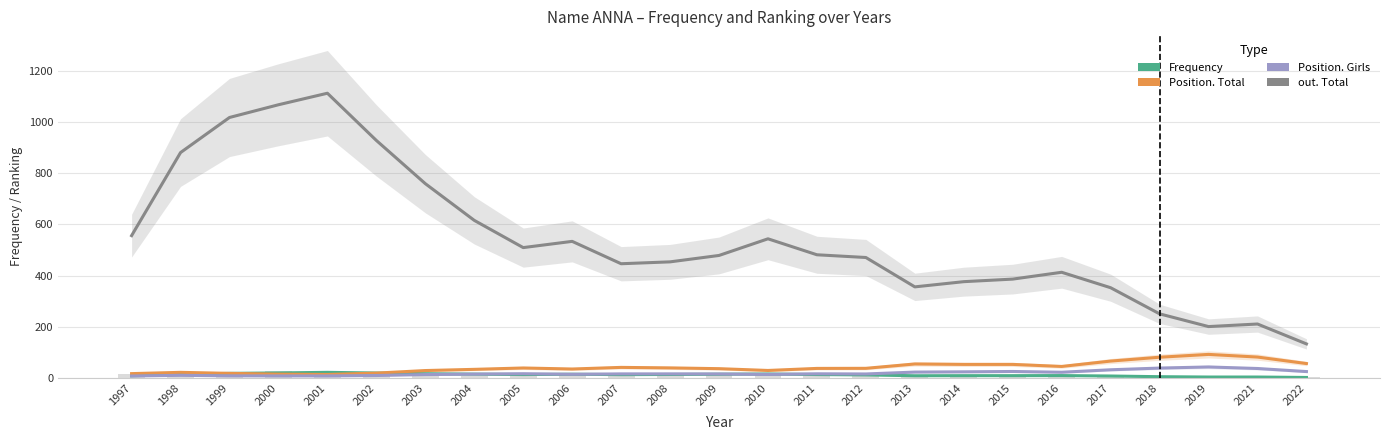

Reading left to right, transcribe all the data shown in this chart.

Frequency: 9.3	15.0	18.7	20.3	22.7	20.0	17.3	15.7	14.0	15.3	13.7	14.3	15.3	16.3	14.0	12.7	9.3	9.7	9.7	10.0	8.3	5.7	4.3	4.3	2.7
Position. Total: 17.7	22.7	18.7	15.7	14.3	19.7	29.7	34.3	39.7	35.7	42.0	40.0	37.0	30.0	38.0	38.3	55.3	53.7	53.7	45.7	66.7	81.7	92.7	82.3	57.0
Position. Girls: 8.3	11.0	9.0	8.7	8.7	10.3	14.0	15.7	17.3	15.0	16.7	16.7	16.3	14.3	17.0	16.3	23.7	24.7	26.0	23.0	32.7	39.3	43.7	37.7	25.7
out. Total: 556.3	880.7	1017.7	1067.3	1112.3	928.0	759.3	616.0	509.7	534.0	446.7	454.0	479.0	544.0	481.7	471.0	356.3	376.7	386.7	413.3	353.0	251.0	201.3	211.3	133.7